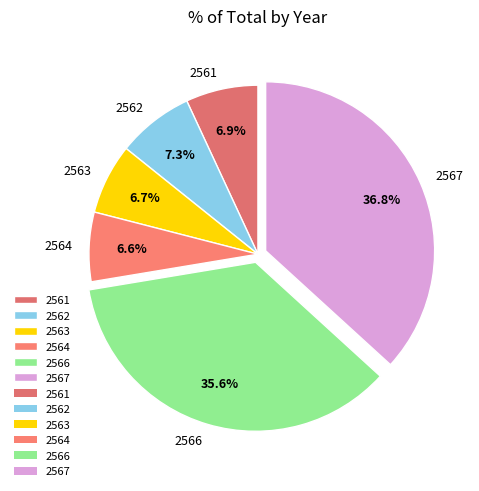

The 2564 slice represents 7% of the pie. True or false?

True